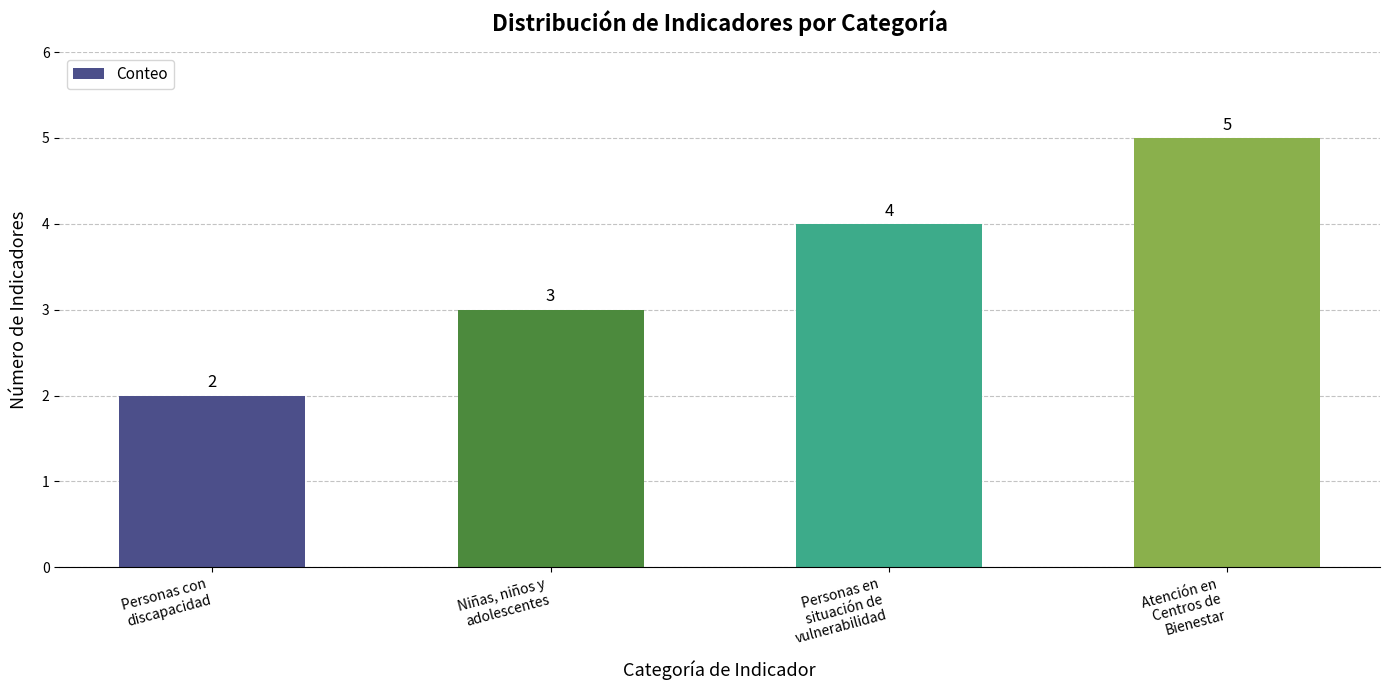

Count the values in the range 3 to 5.

3